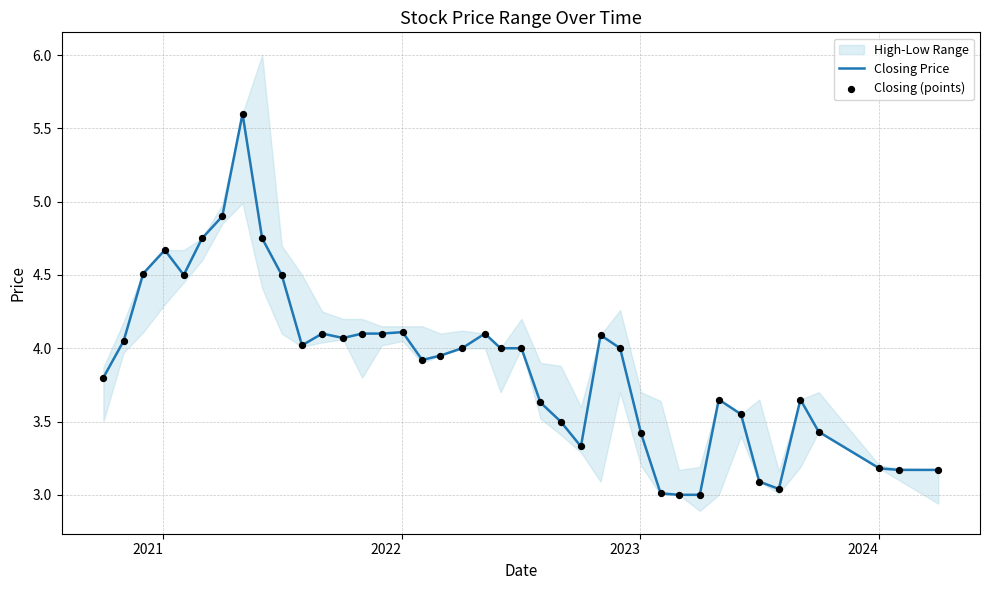

What is the maximum value for Closing Price?

5.6